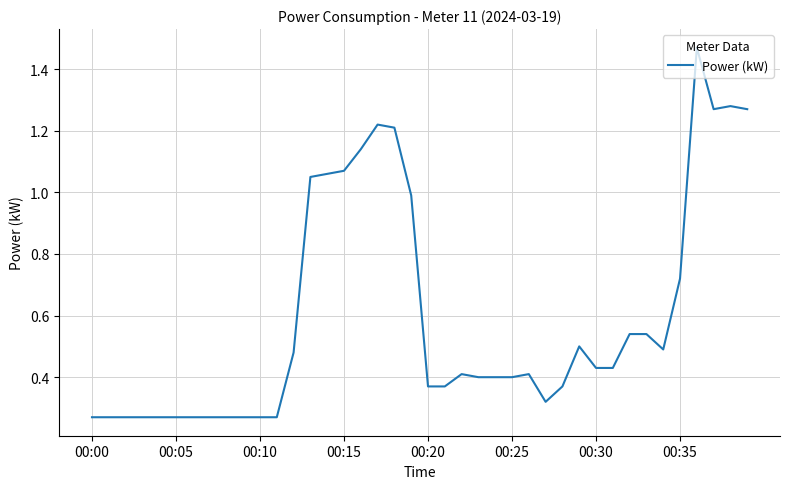

At which label is the value closest to 0?

00:00